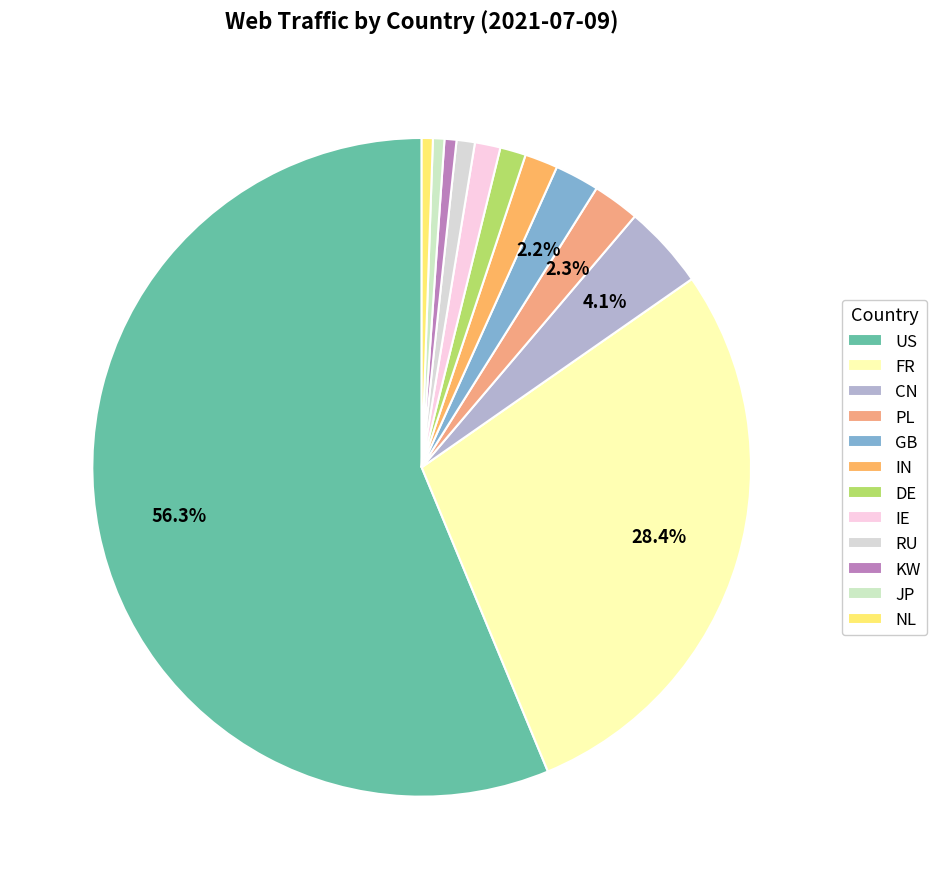

Is it true that GB is 16% of the pie?

False